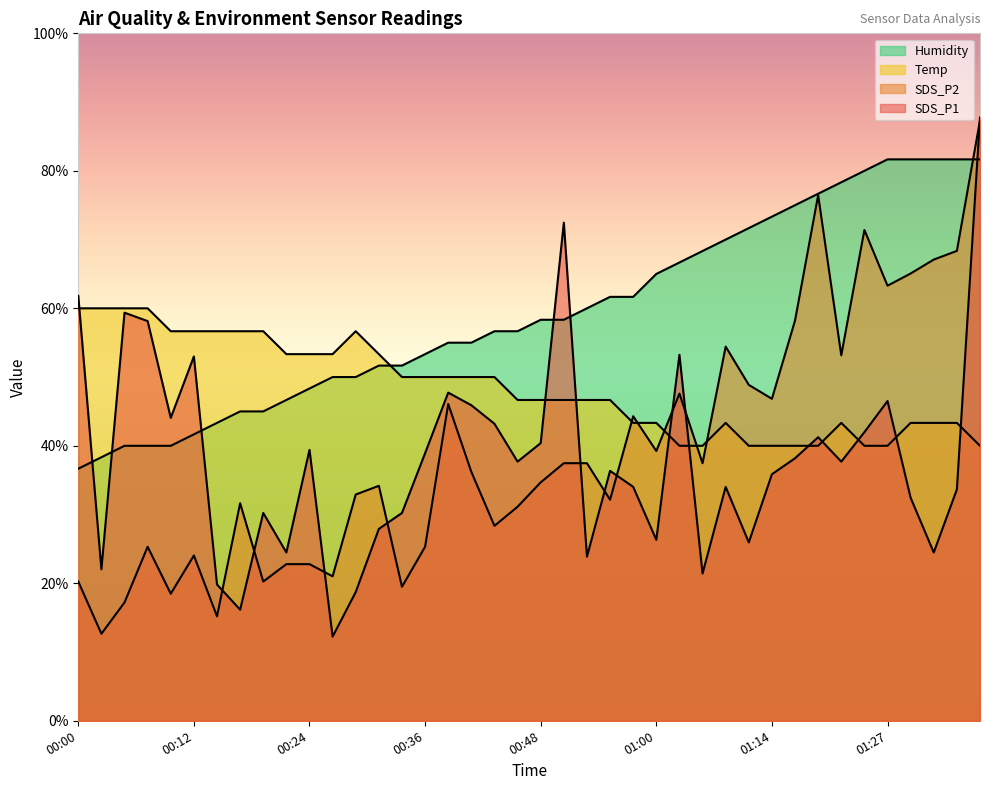

What is the maximum value shown in the chart?

87.8